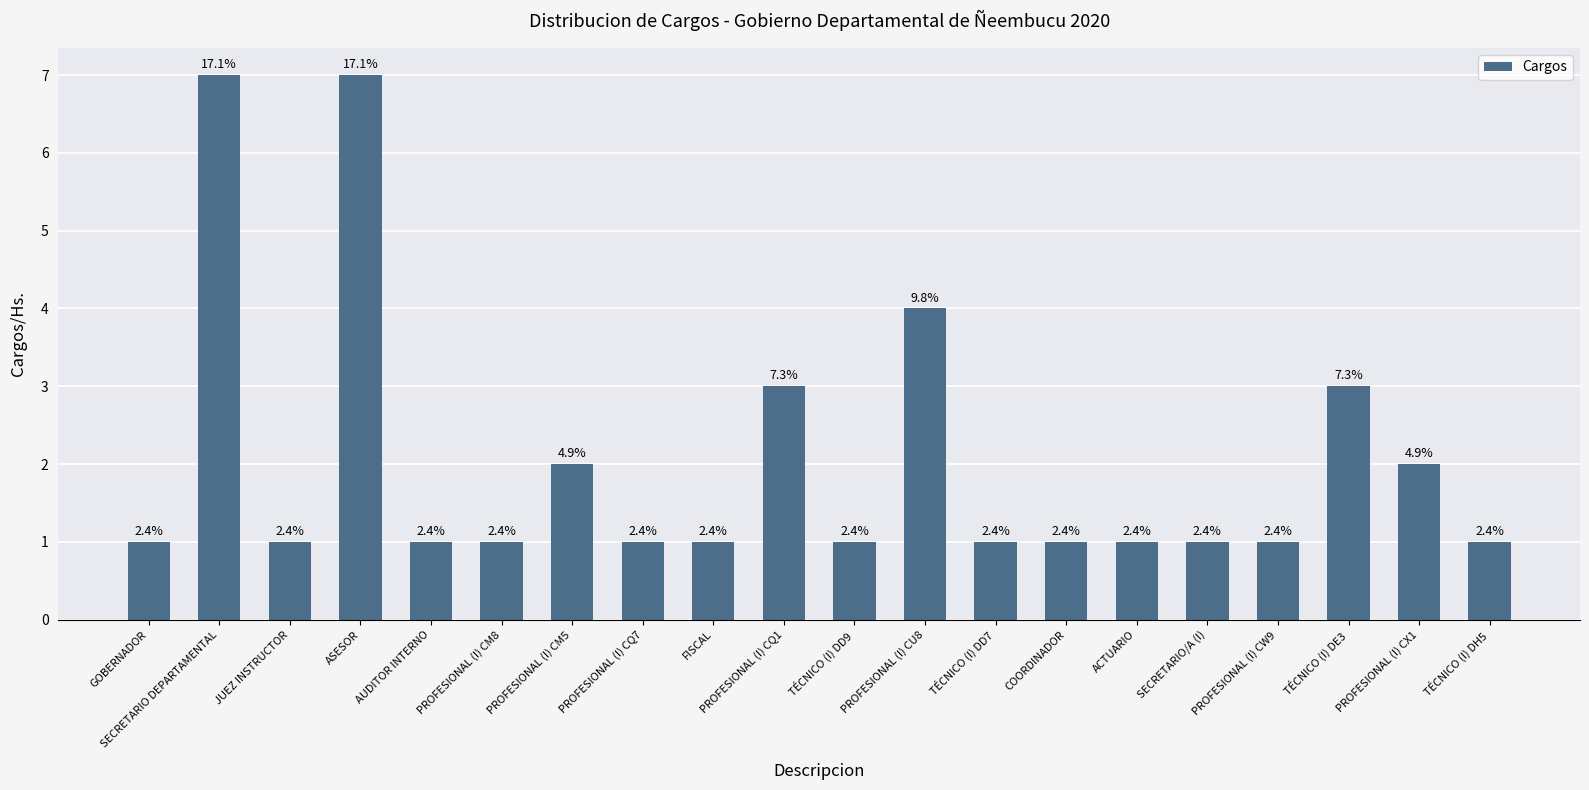

What is the minimum value shown in the chart?

1